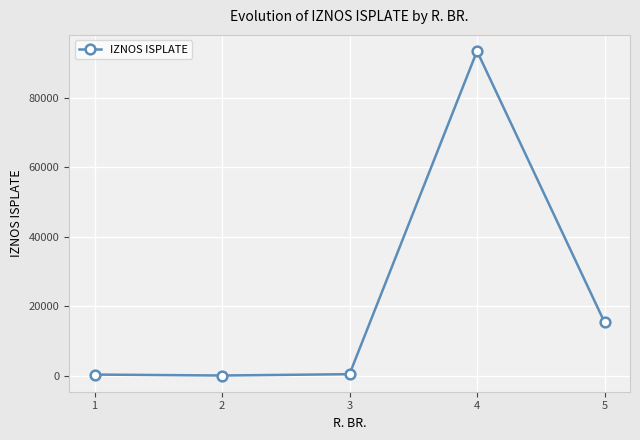

Count the number of data series in this chart.

1